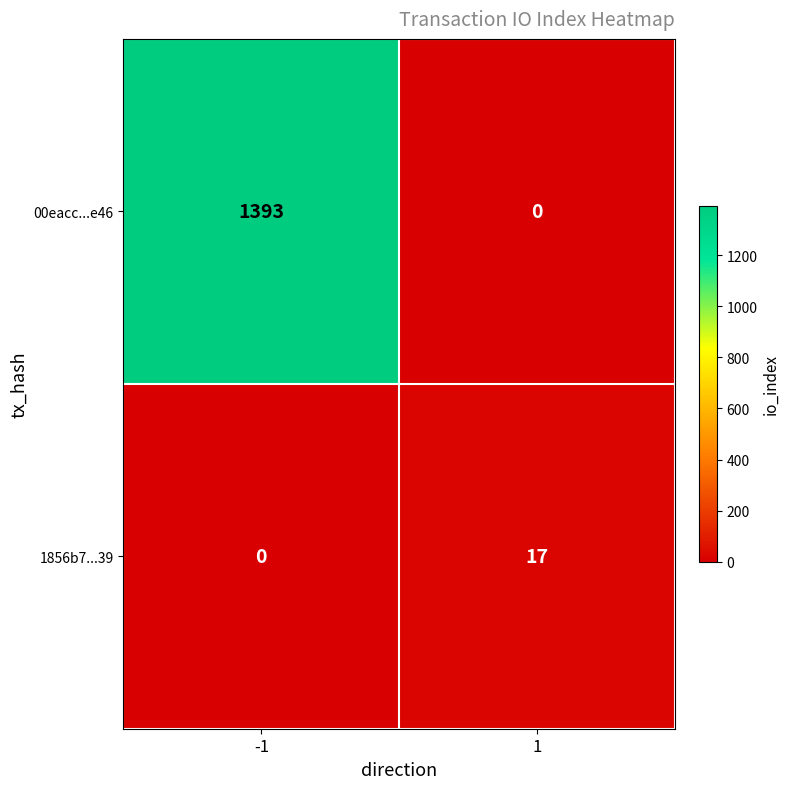

What is the approximate value of 1856b7...39 at 1, to the nearest 10?

20